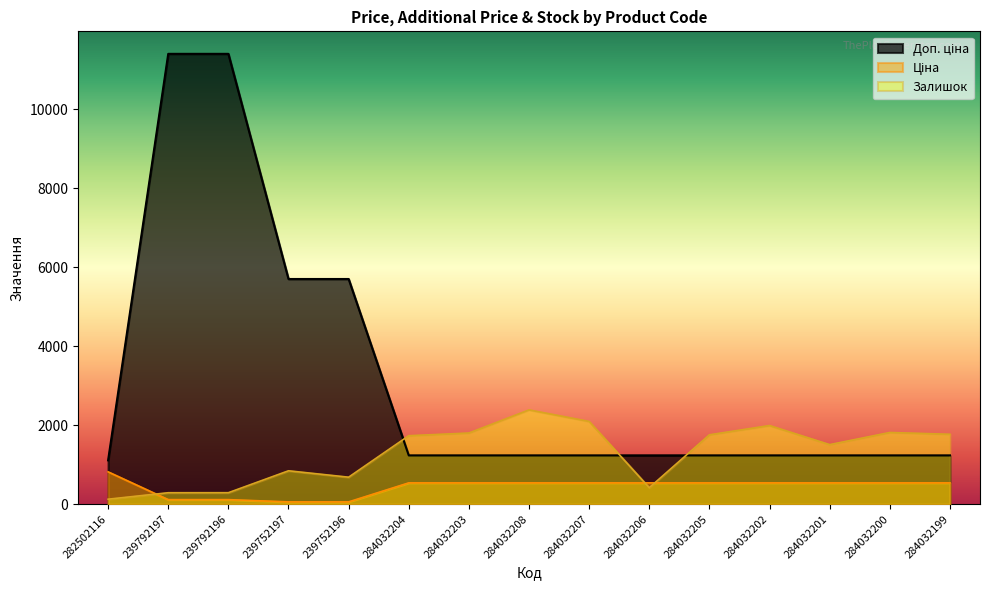

List the series in order of their overall mean, lowest first.

Ціна, Залишок, Доп. ціна